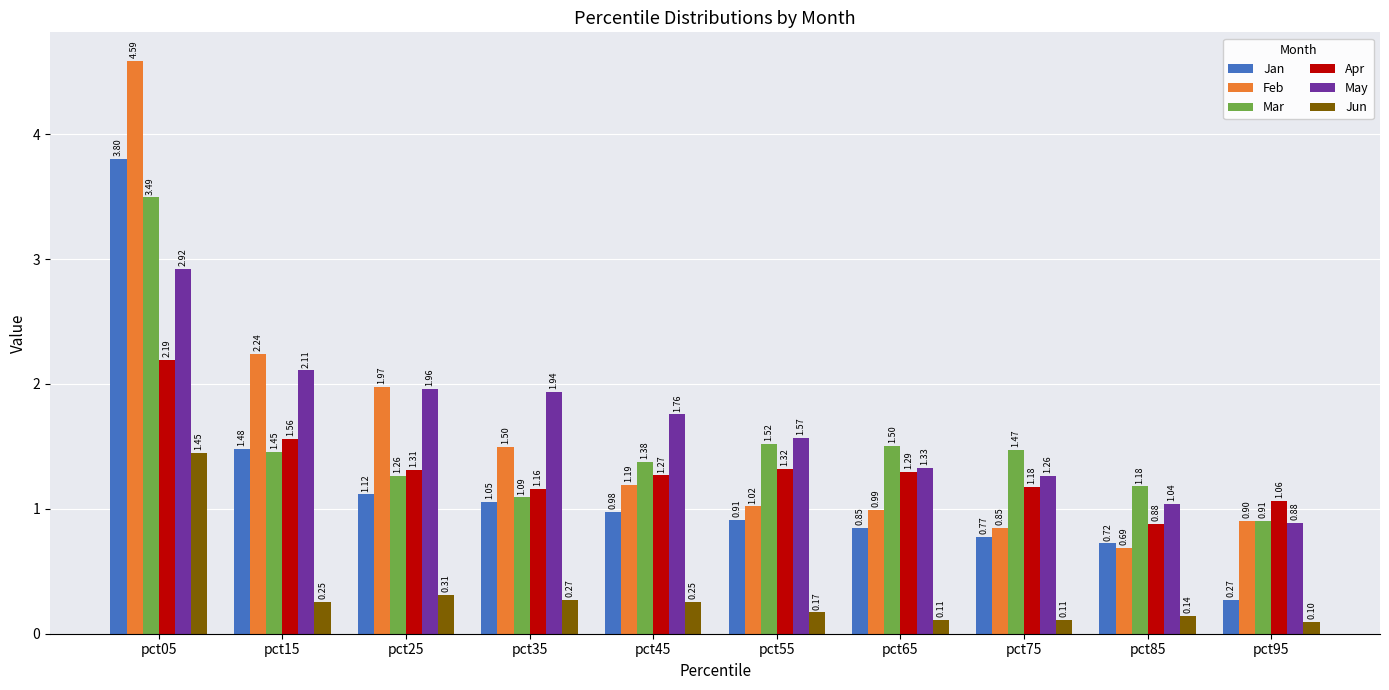

How many bars are there in total?

60